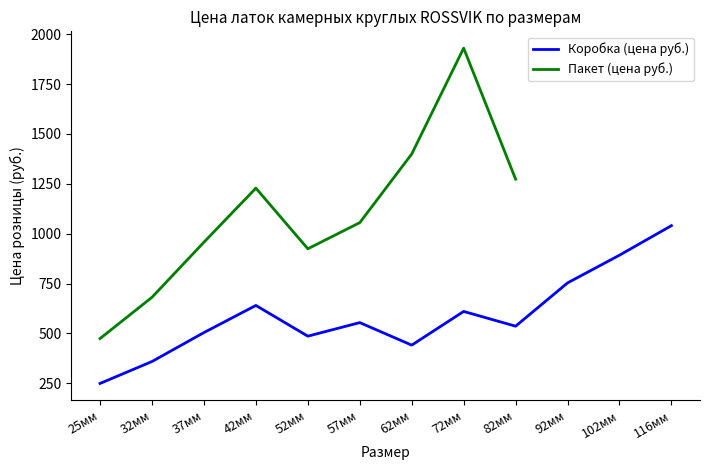

Rank the categories by value from lowest to highest.

25мм, 32мм, 62мм, 52мм, 37мм, 82мм, 57мм, 72мм, 42мм, 92мм, 102мм, 116мм